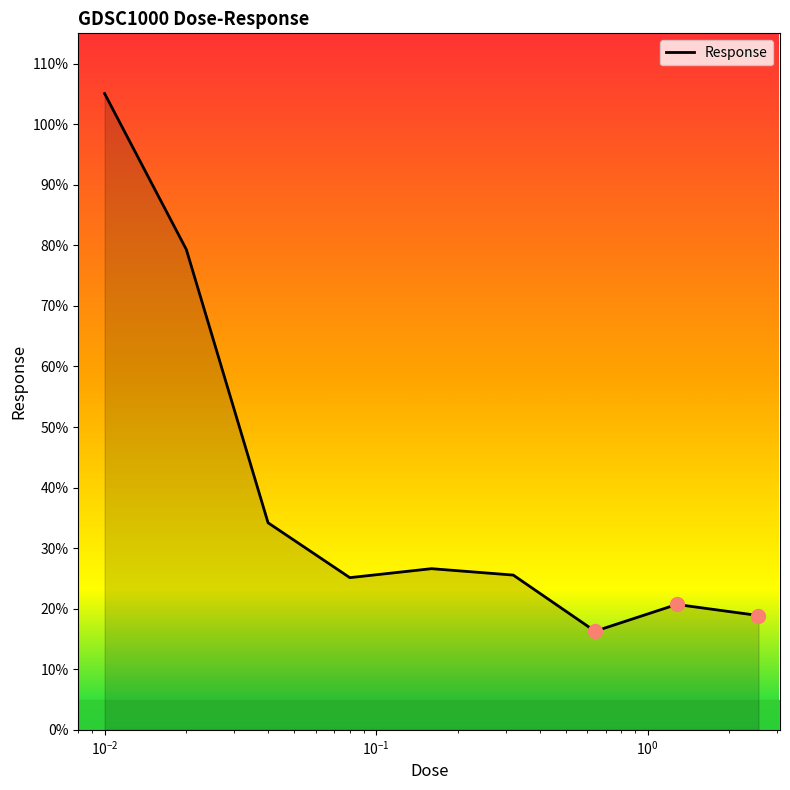

What is the minimum value shown in the chart?

16.3